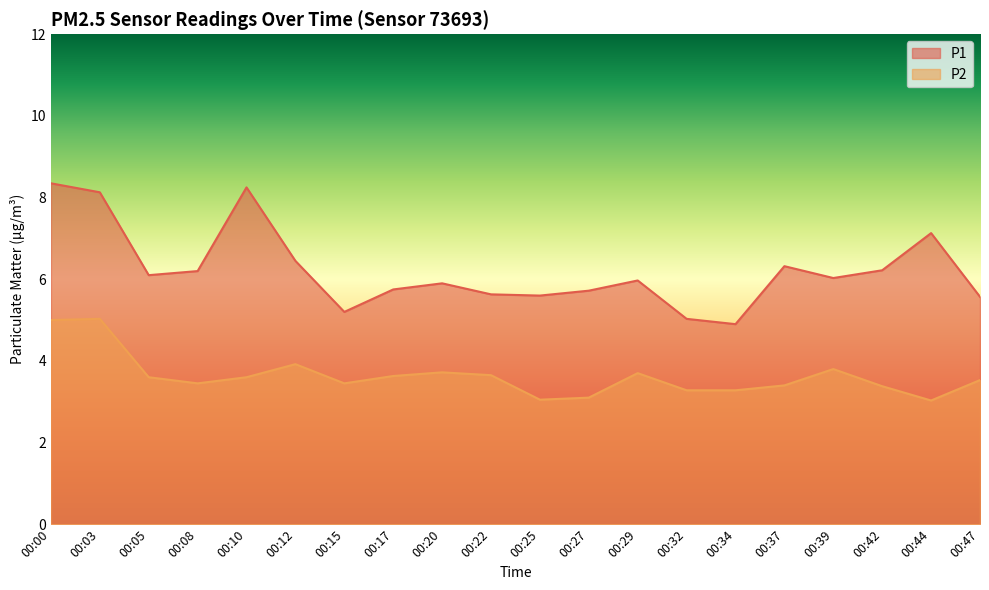

How many interior local peaks does the P1 series have?

5